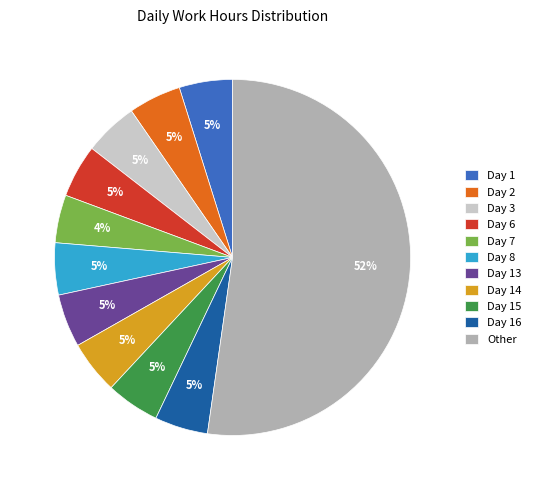

To the nearest percent, what is the difference between the largest and smallest slice percentages?

48%